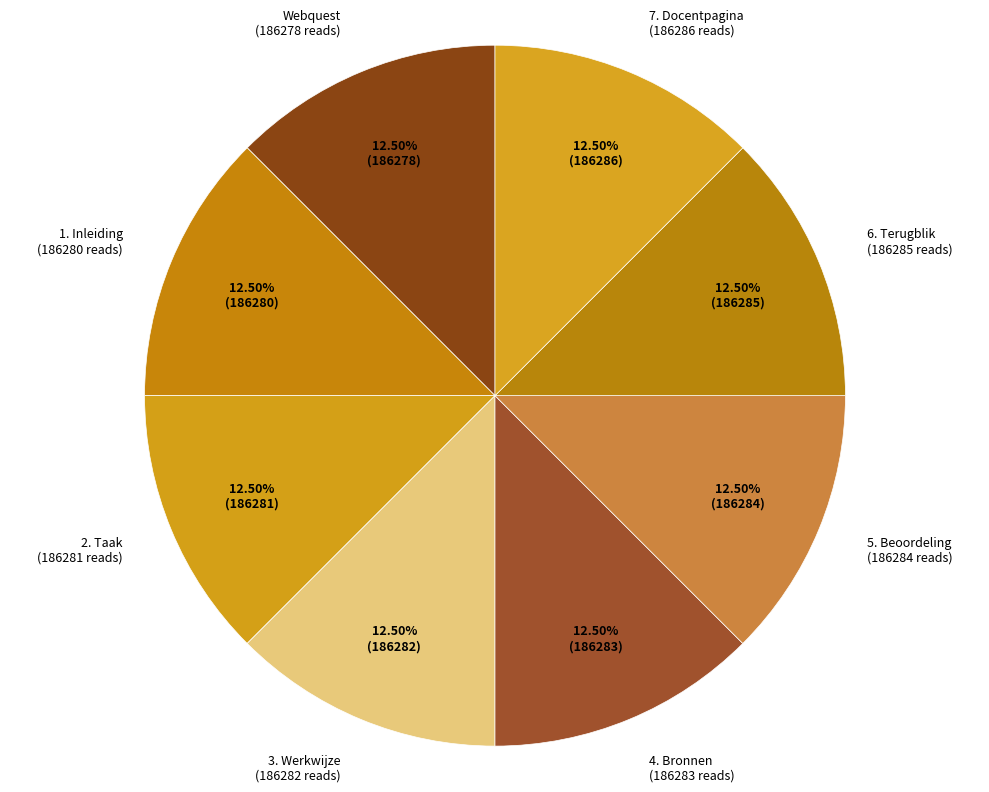

Approximately how many times larger is the value at 5. Beoordeling compared to 2. Taak?

1.0